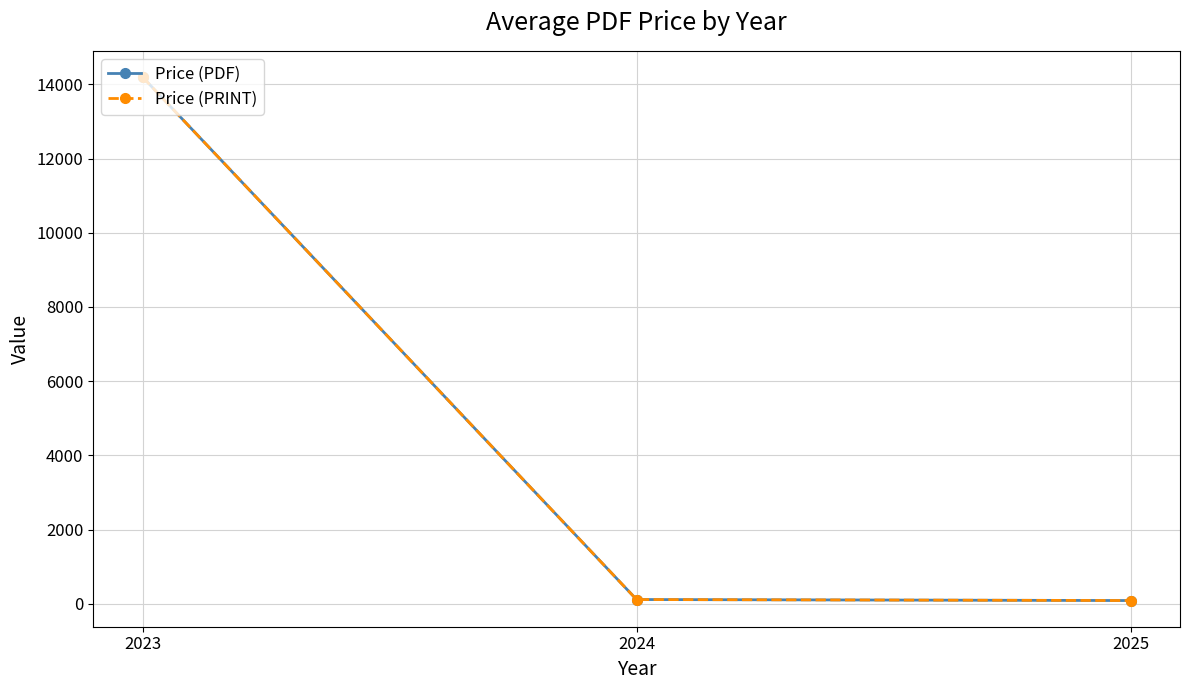

At which category does the chart reach its peak across all series?

2023